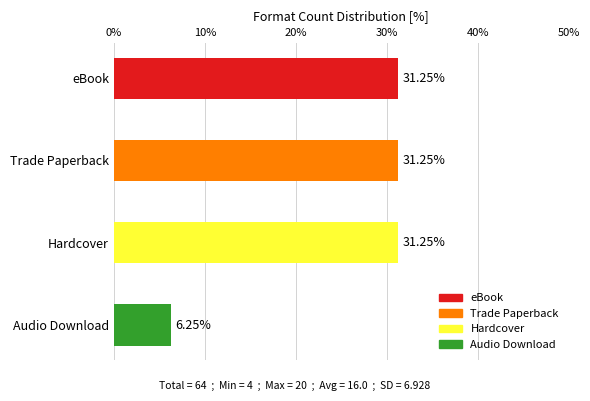

What is the change in value from eBook to Audio Download?

-25.0